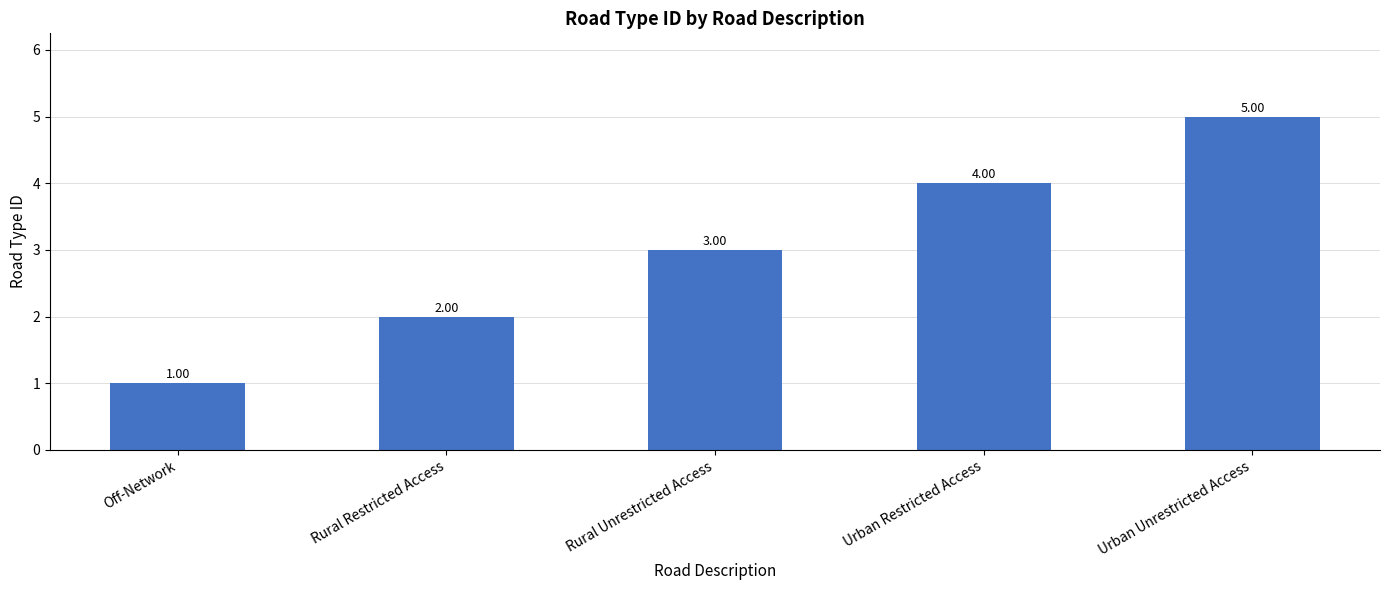

Which category has the highest value across all series?

Urban Unrestricted Access